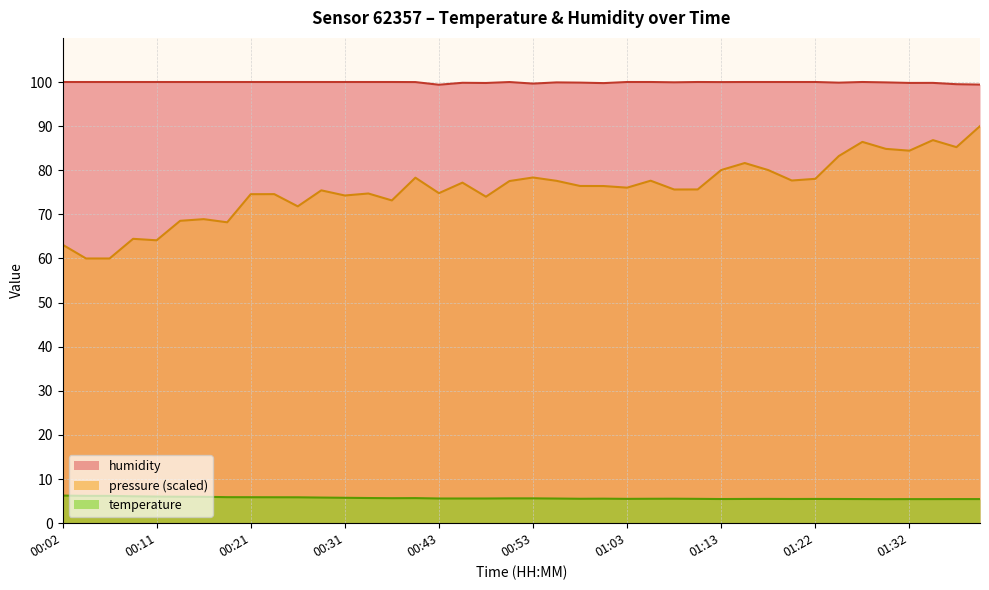

True or false: humidity has a value of 100.0 at 01:05.

True